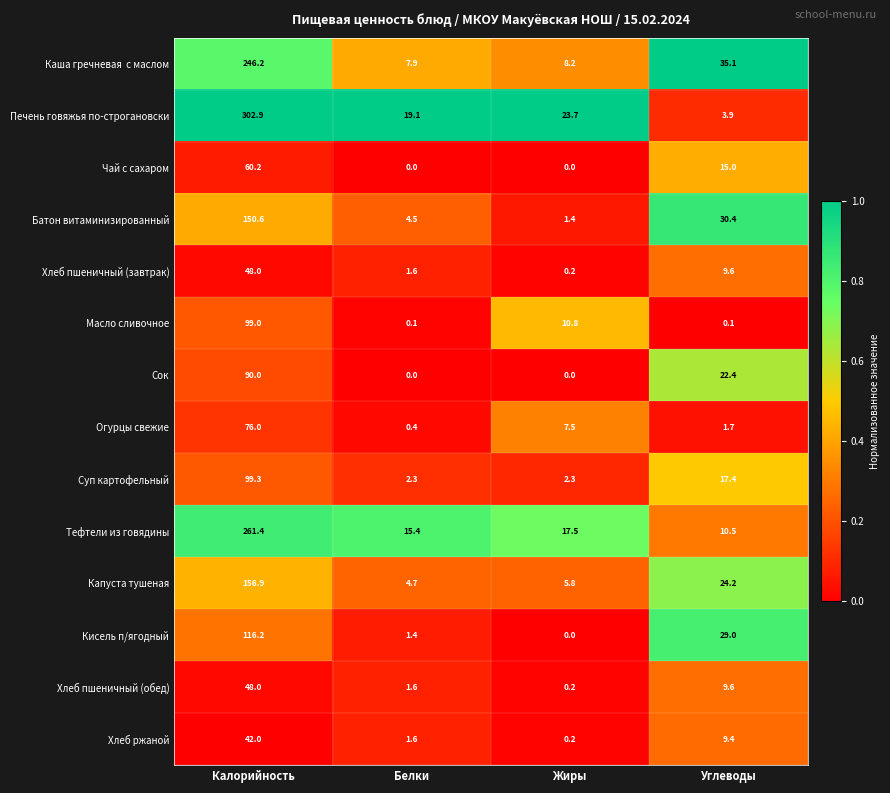

What is the difference between the Хлеб пшеничный (обед) values at Жиры and Калорийность?

47.8